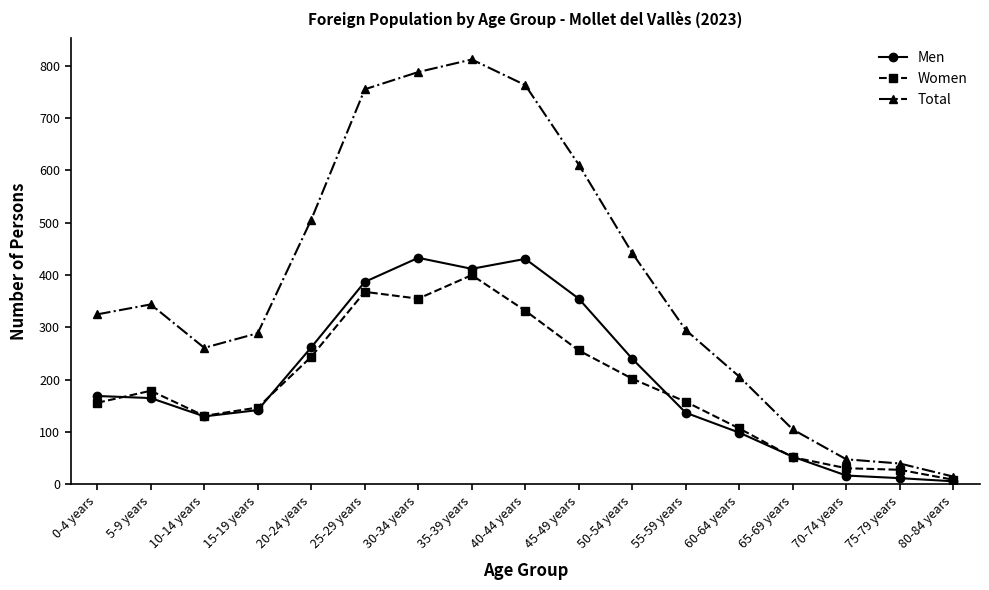

What is the spread (max minus min) of values at 40-44 years?

431